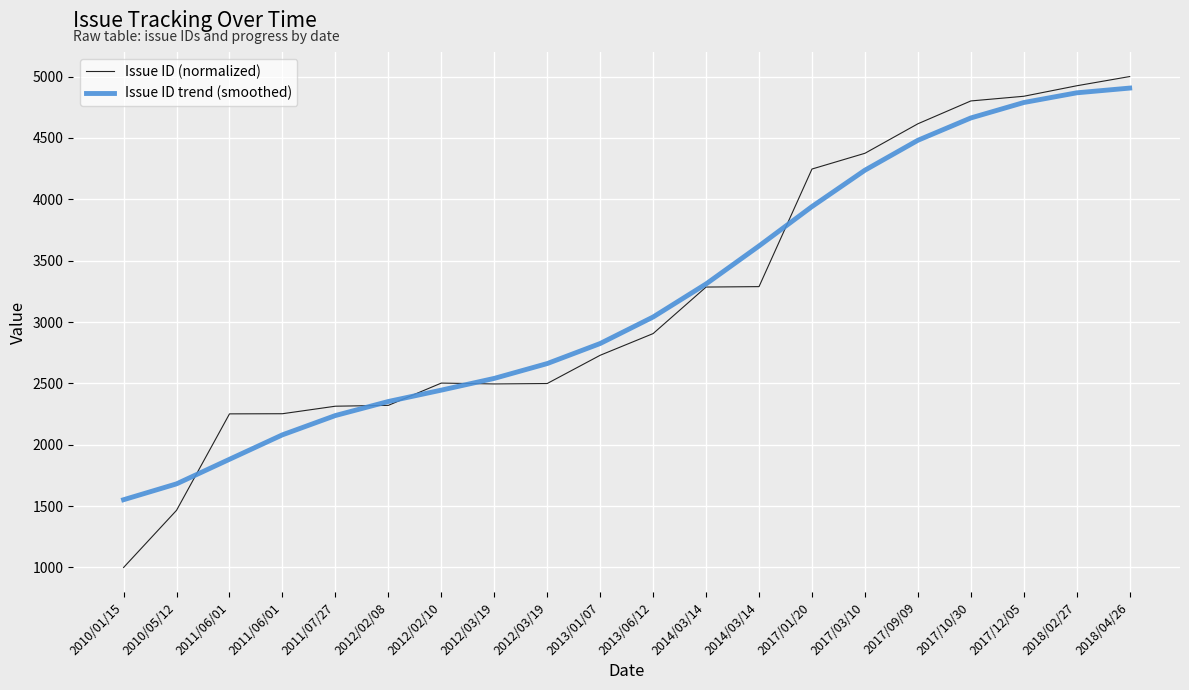

What is the minimum value for Issue ID trend (smoothed)?

1552.1